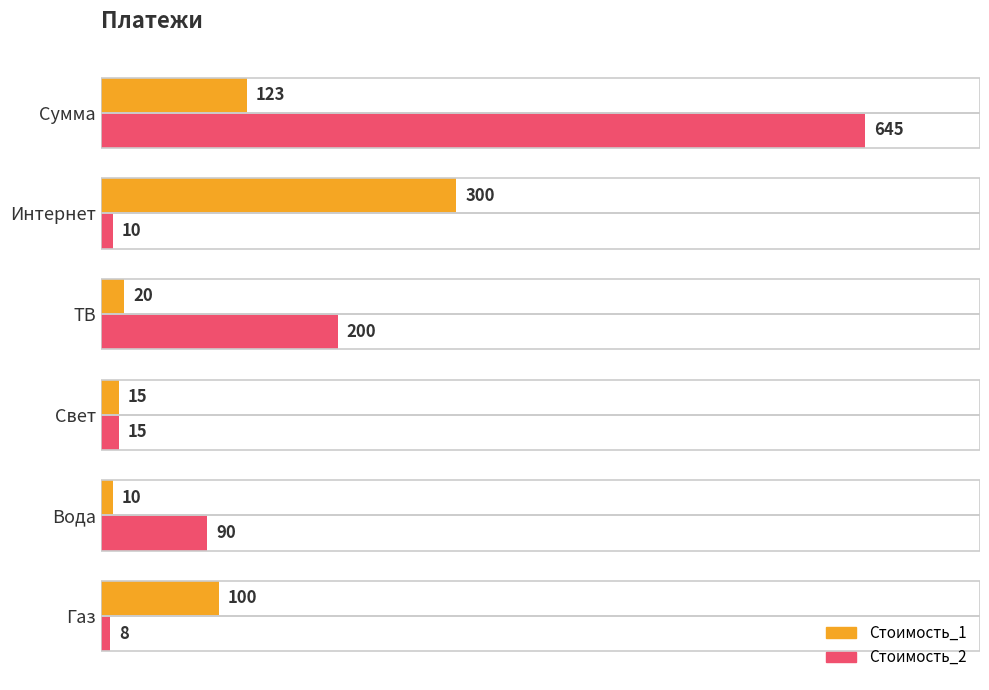

What is the sum of all Стоимость_1 values?

568